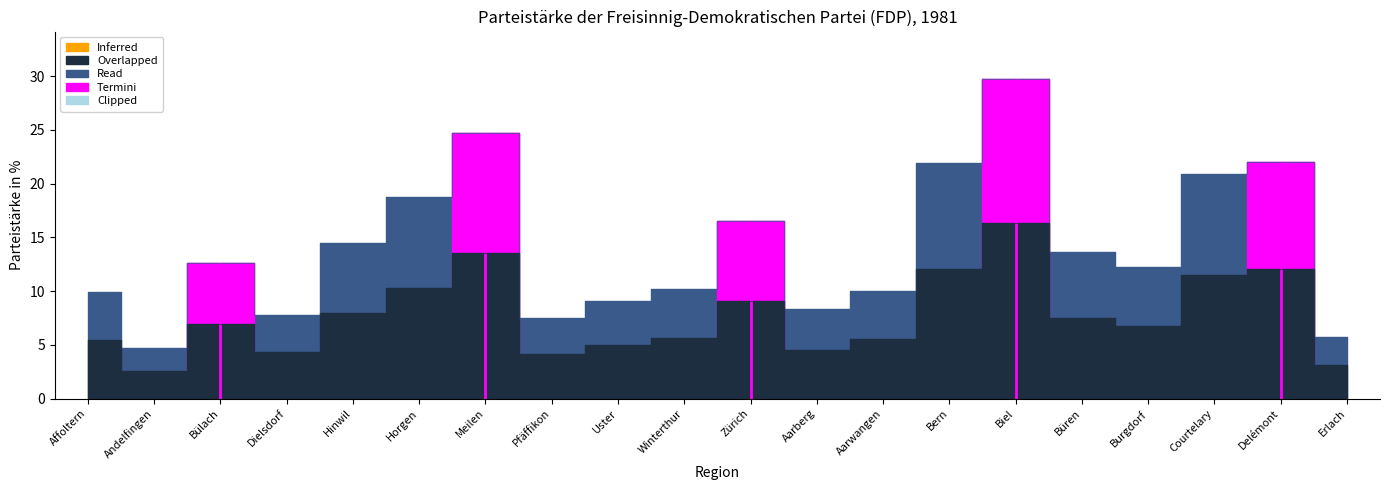

Does the chart display data point markers on the line(s)?

No